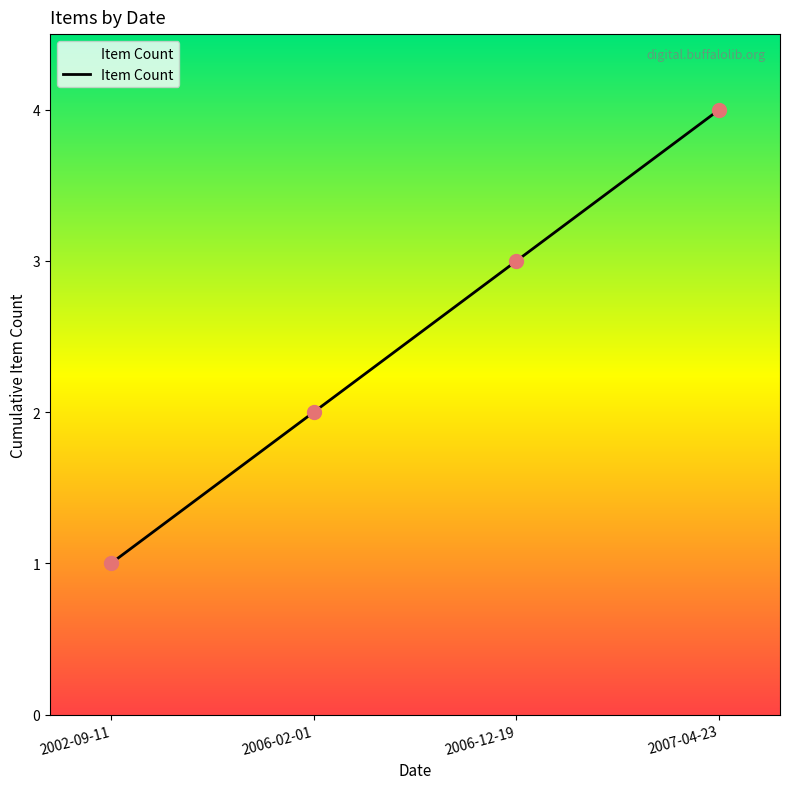

What is the change in value from 2002-09-11 to 2007-04-23?

+3